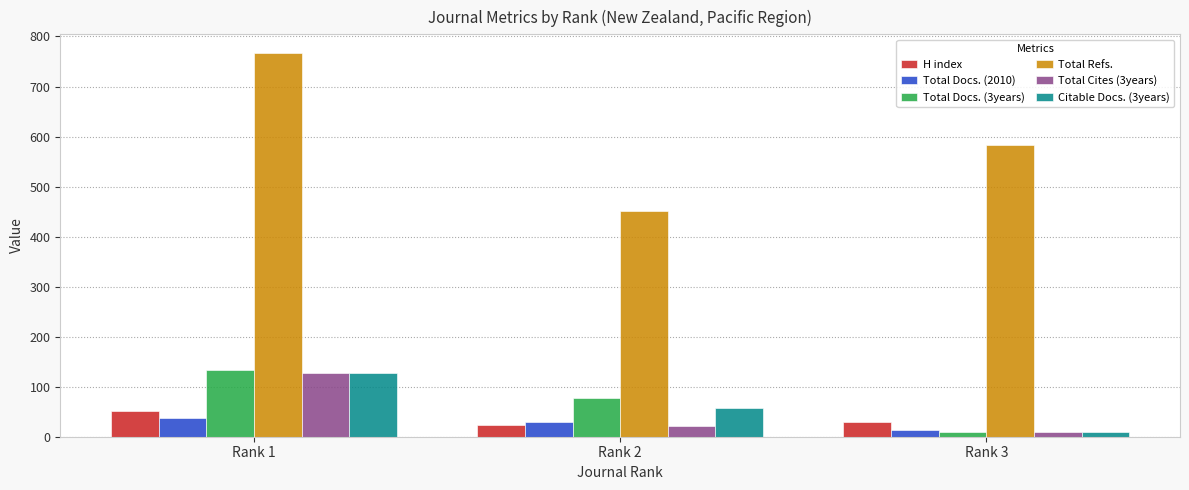

Are the bars grouped side by side (vs. stacked)?

Yes